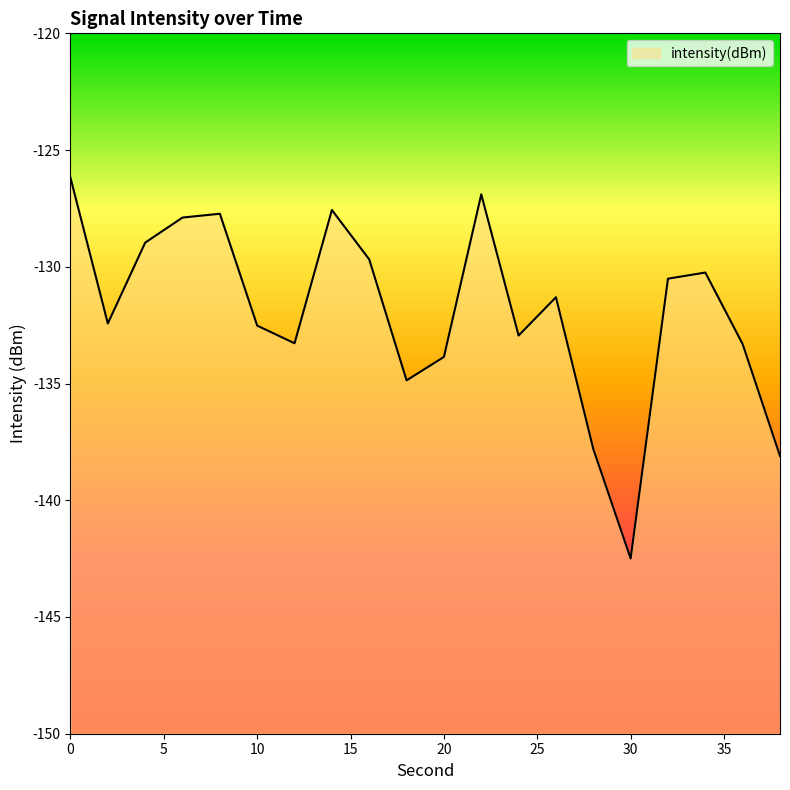

Rank the categories by value from lowest to highest.

30, 38, 28, 18, 20, 36, 12, 24, 10, 2, 26, 32, 34, 16, 4, 6, 8, 14, 22, 0